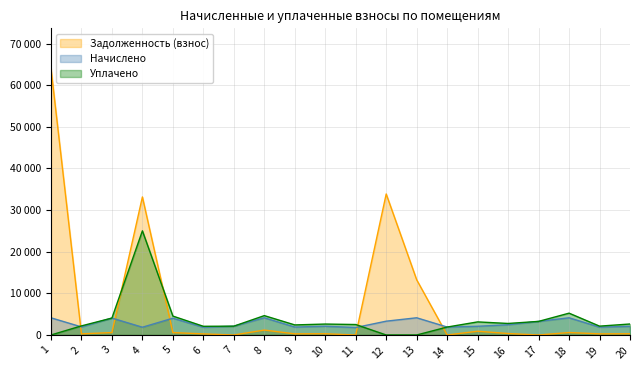

Does the chart have visible grid lines?

Yes